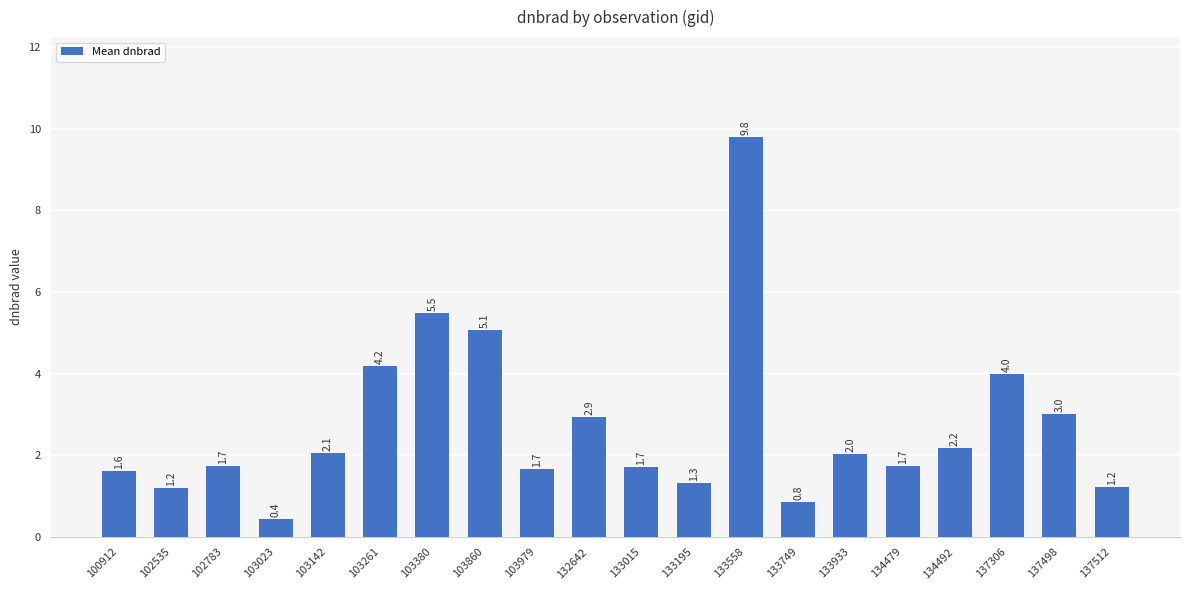

What is the maximum value shown in the chart?

9.8